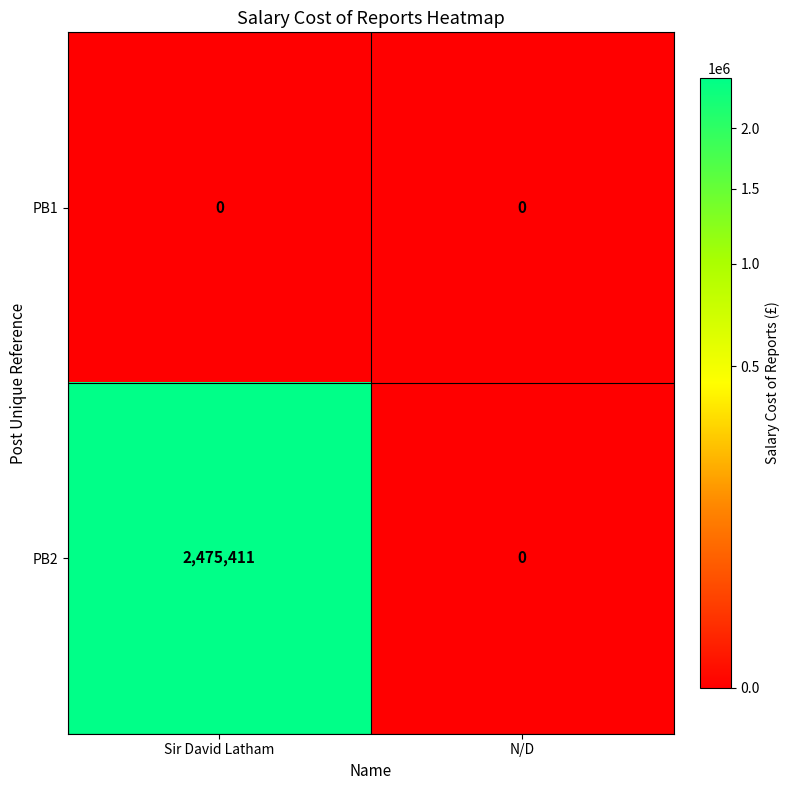

List the series in order of their overall mean, highest first.

PB2, PB1